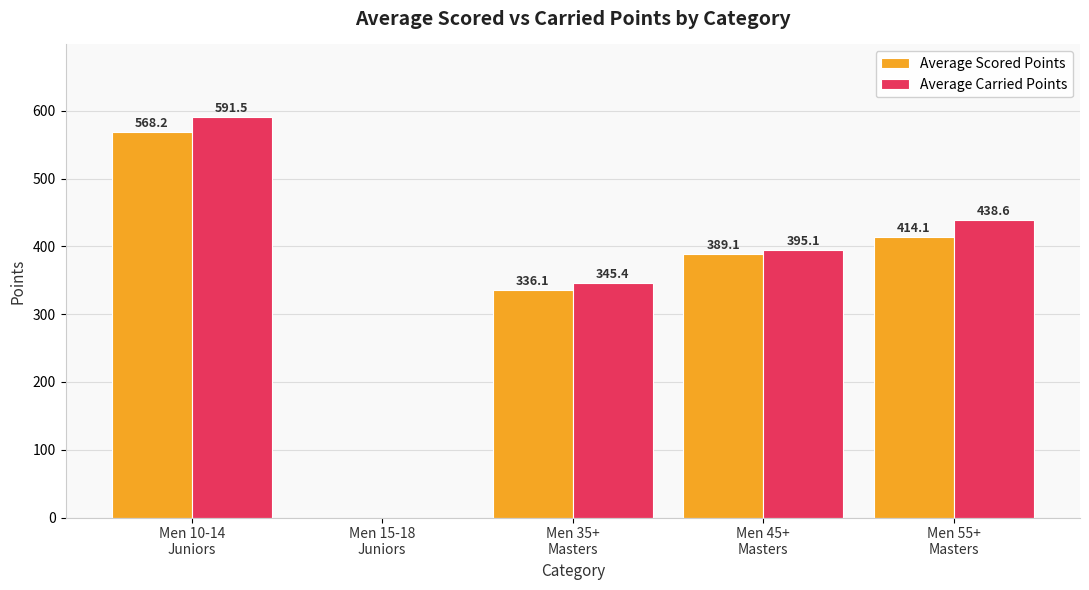

Which series changed the most between Men 45+
Masters and Men 55+
Masters?

Average Carried Points